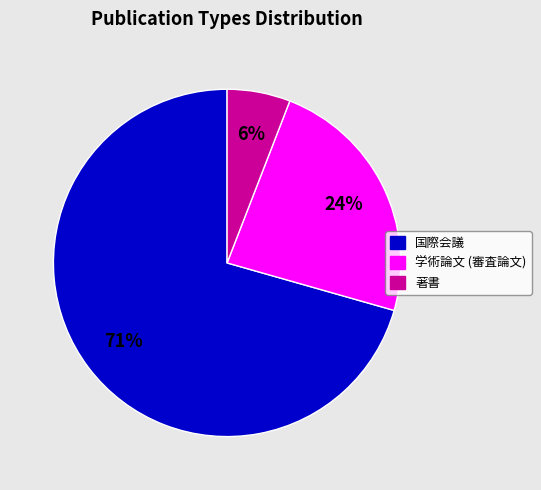

To the nearest percent, what is the average slice percentage?

33%